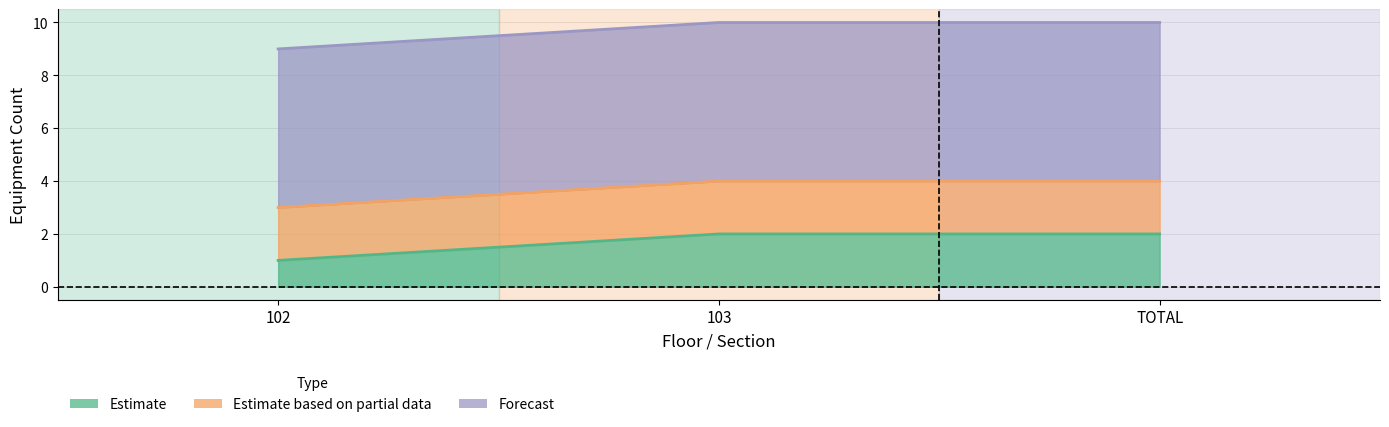

What is the minimum value shown in the chart?

1